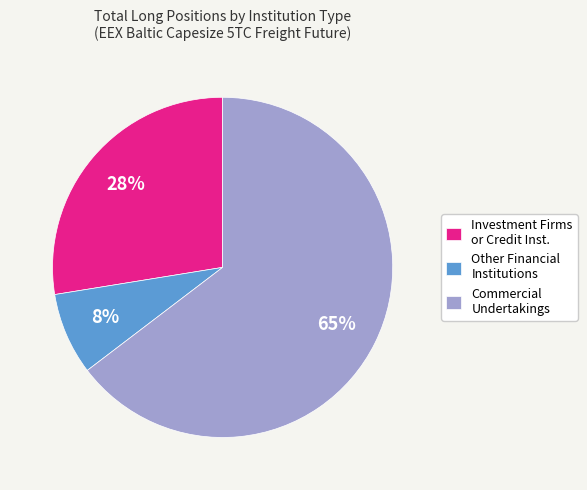

How many segments does this pie chart have?

3